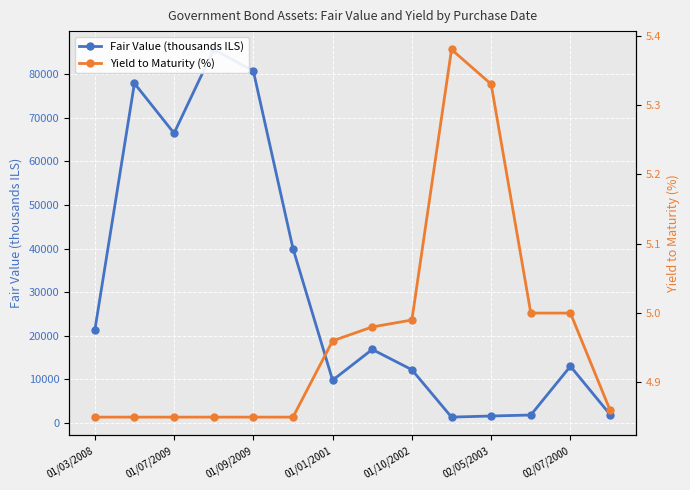

Which series has the largest range (max minus min)?

Fair Value (thousands ILS)